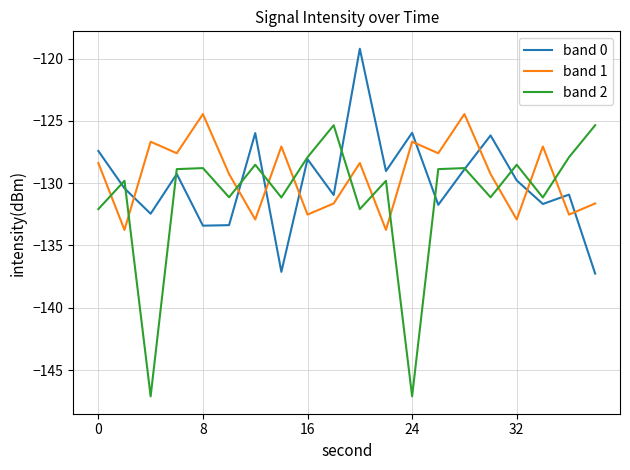

How many intersections are there between band 1 and band 0?

9